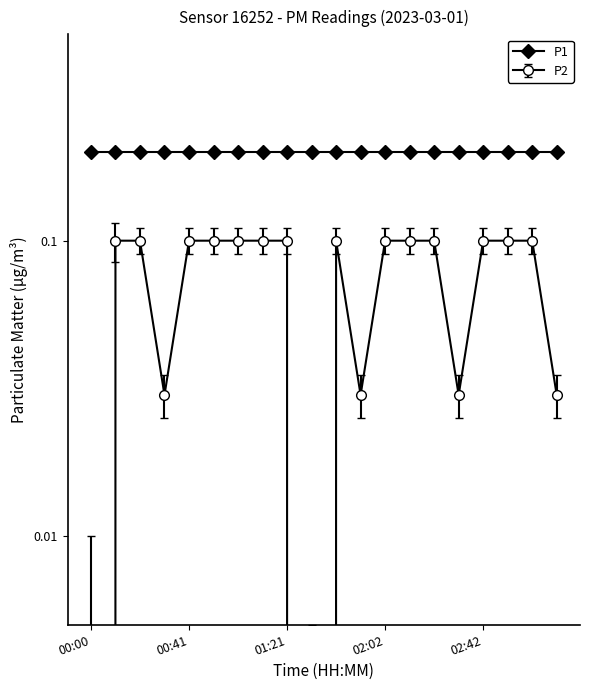

How many interior local peaks (higher than both neighbors) does the data have?

1